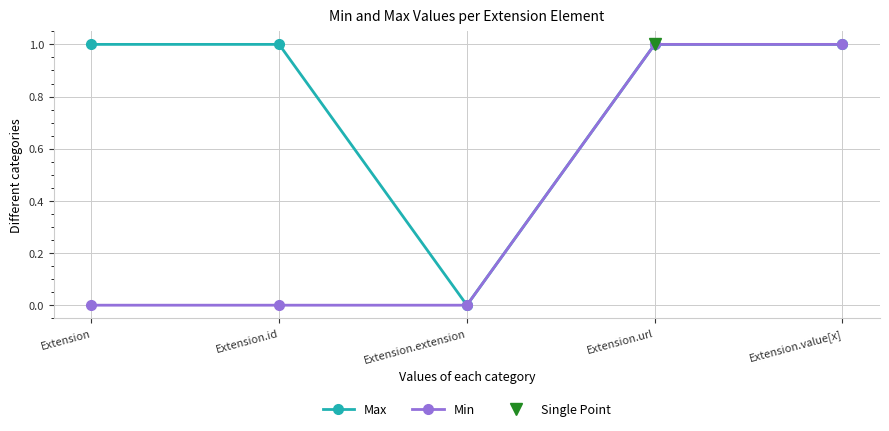

Rank the series at Extension.extension from highest to lowest value.

Max, Min